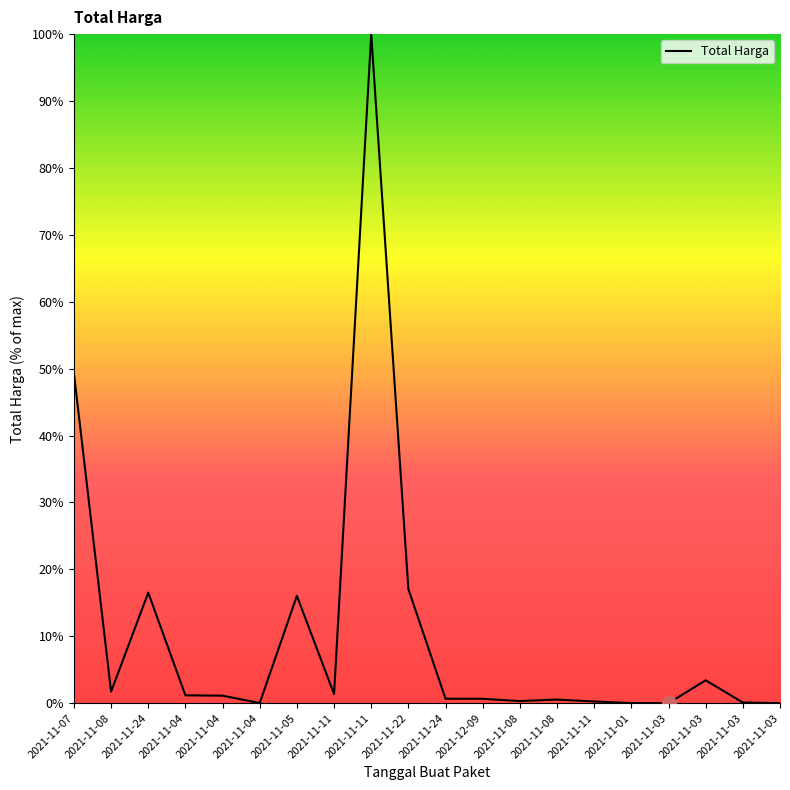

Is this an area chart (filled region under the line)?

Yes